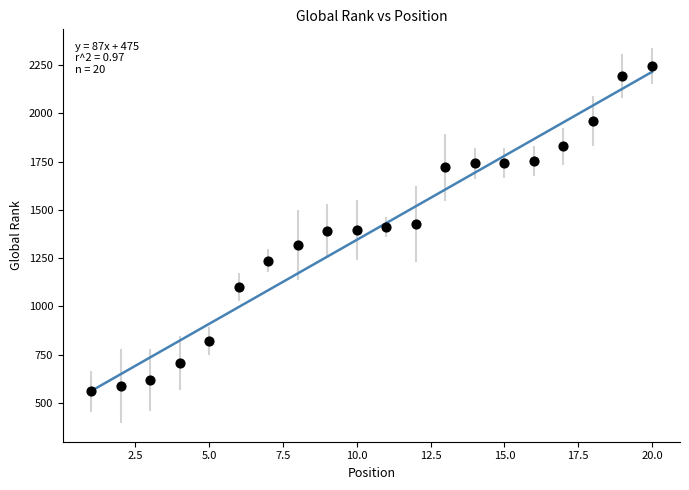

What is the range of Y values (max minus min)?

1683